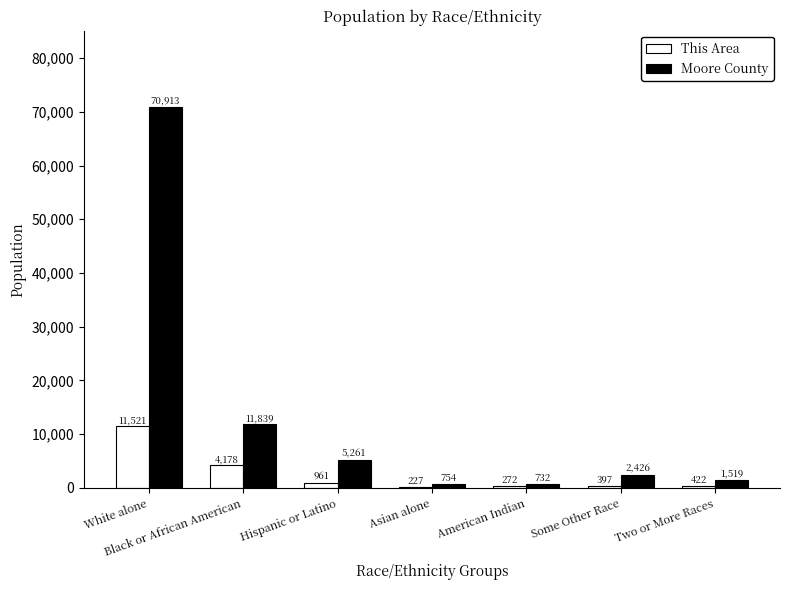

At which category is the sum across all series the highest?

White alone